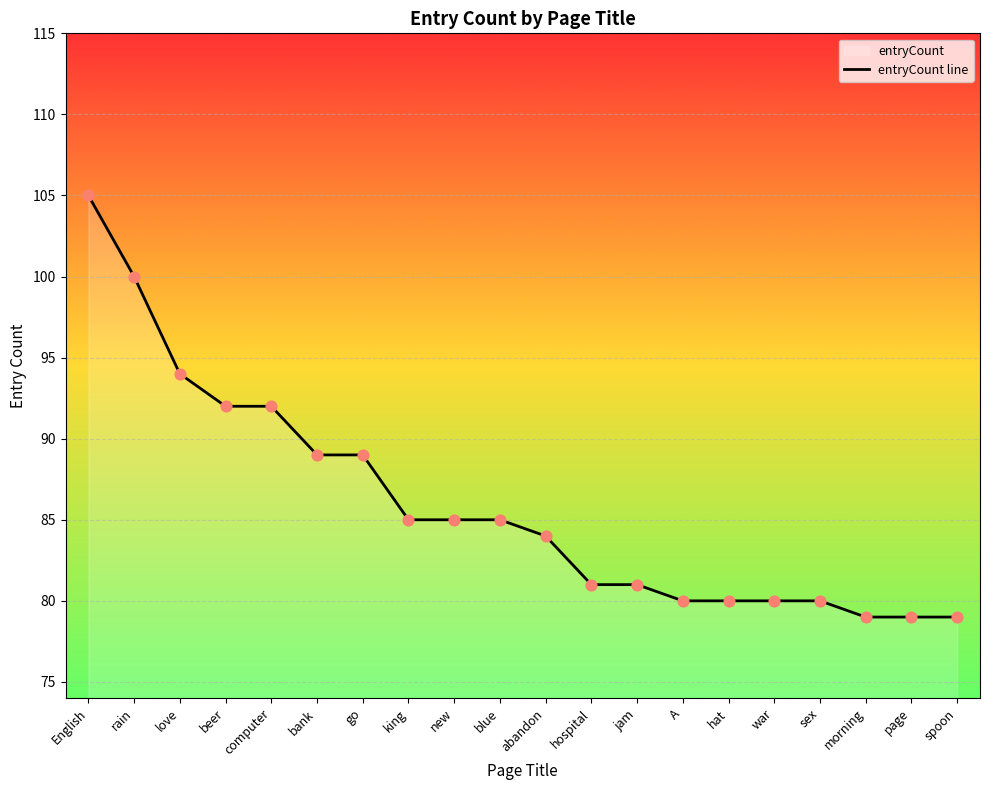

Approximately how many times larger is the value at morning compared to hat?

1.0